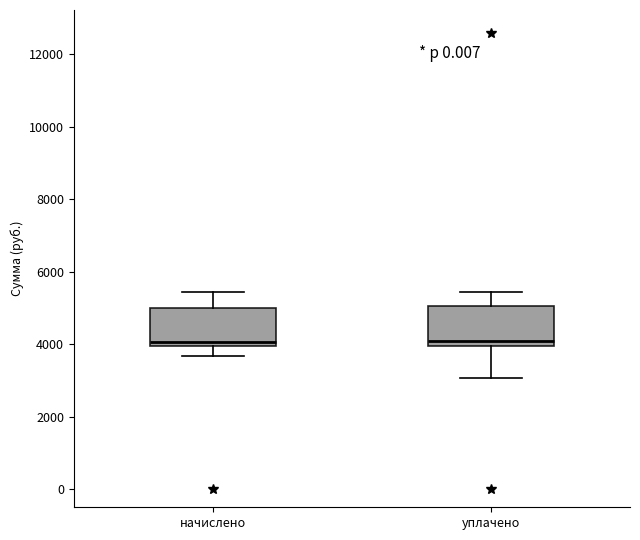

Reading left to right, transcribe this box plot: for each box, give where its median line is, the range the box spans, and where its two whiskers end, as read against the y-axis. The values are not printed on the chart, so give them approximately, as read against the axis.

начислено: median 4000 (just above the box's lower edge), box 4000 to 5000, whiskers 3600 to 5400
уплачено: median 4000 (just above the box's lower edge), box 4000 to 5000, whiskers 3000 to 5400